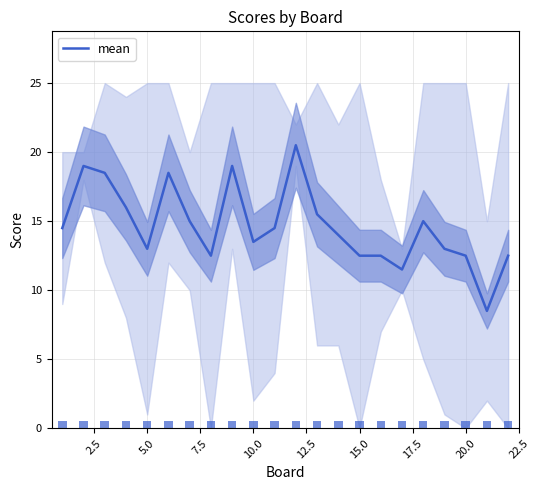

How many categories are shown in the chart?

22